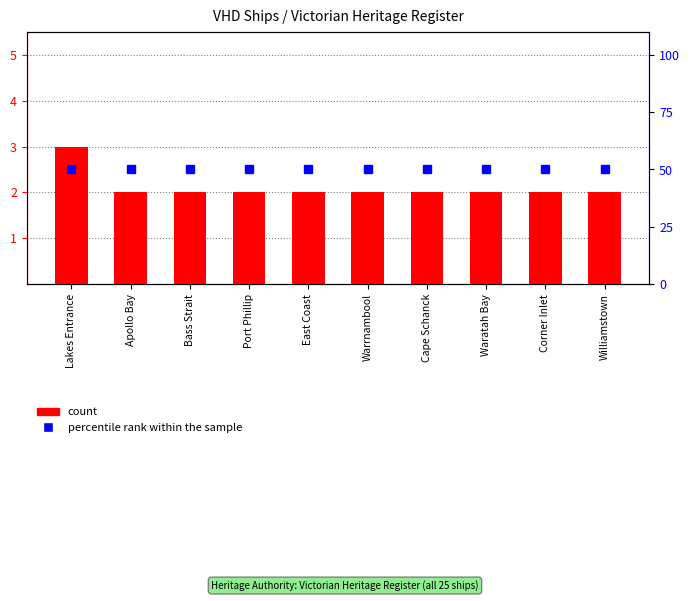

What is the smallest value displayed?

2